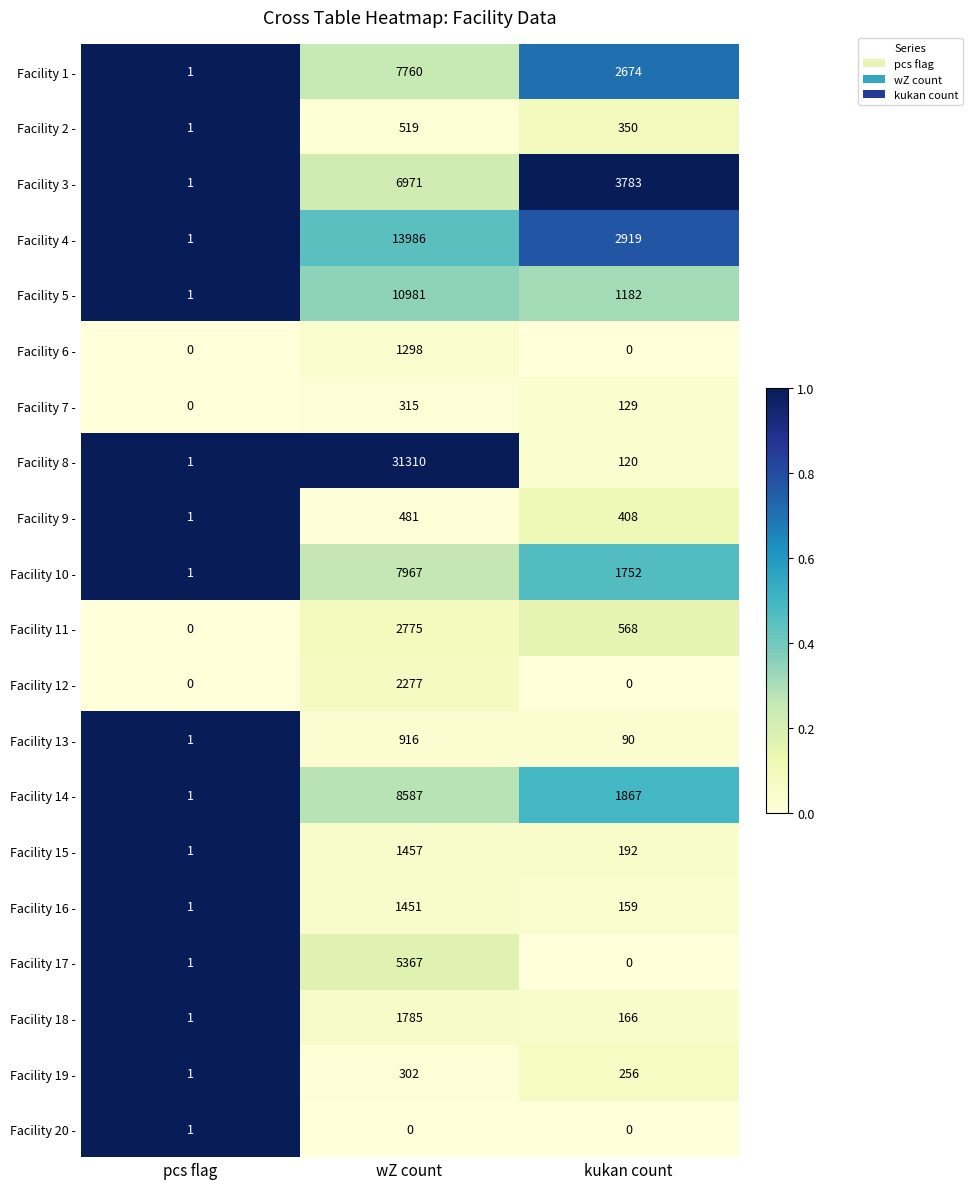

Where is Facility 4 - nearest to the value 6993?

kukan count